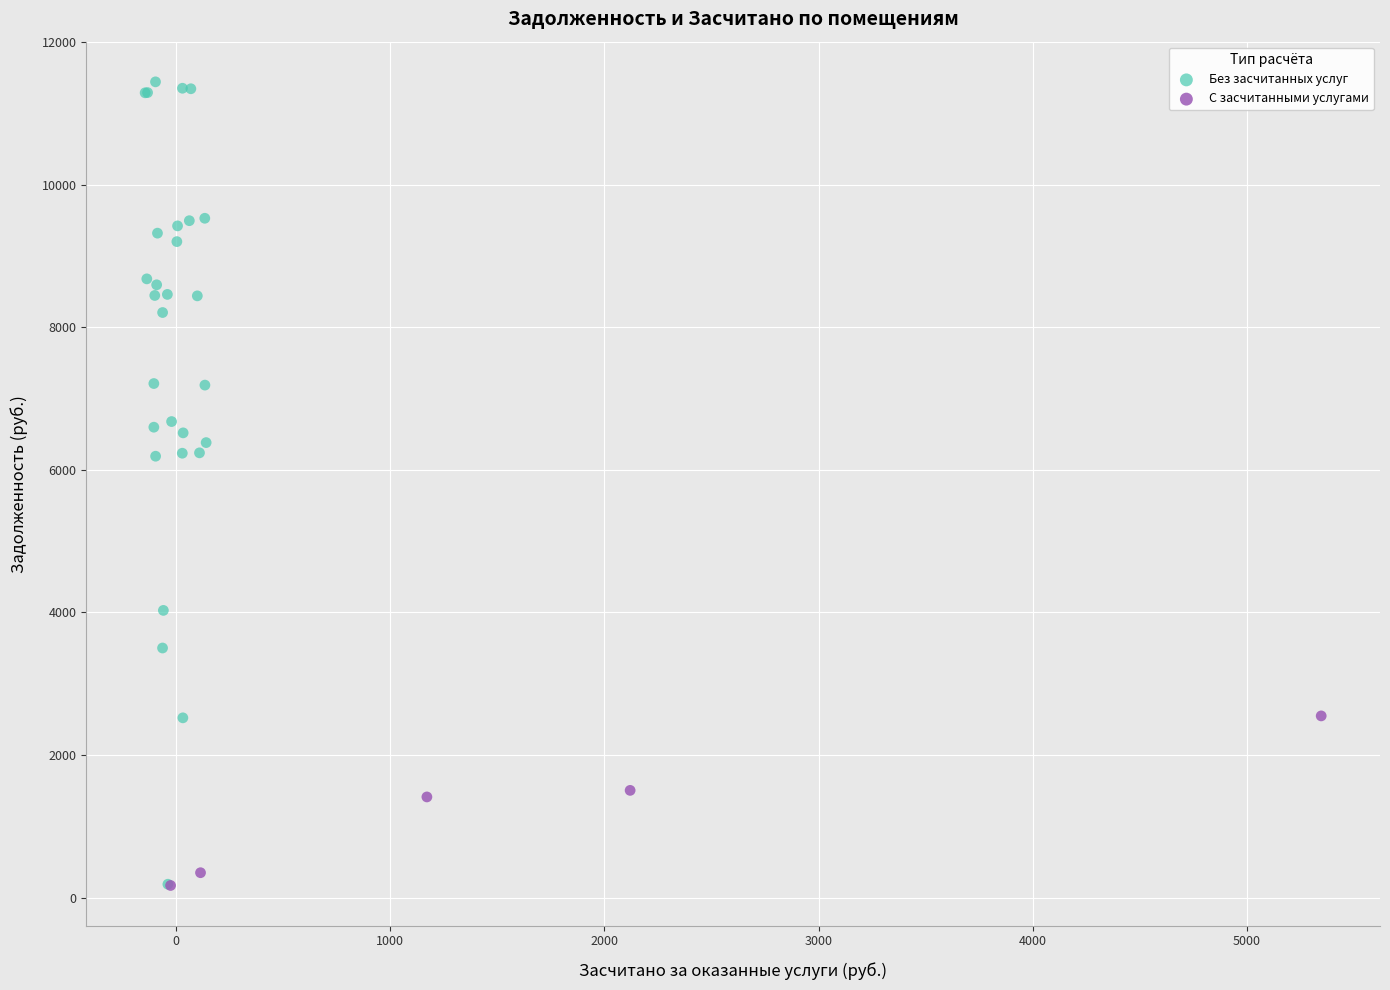

Which series reaches the maximum Y coordinate?

Без засчитанных услуг